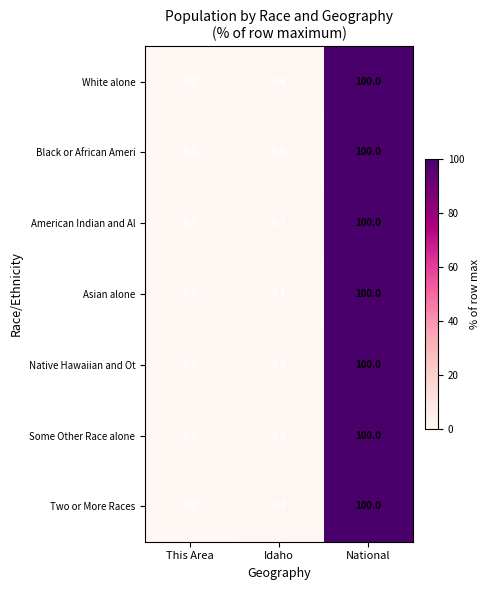

What is the greatest value displayed?

100.0